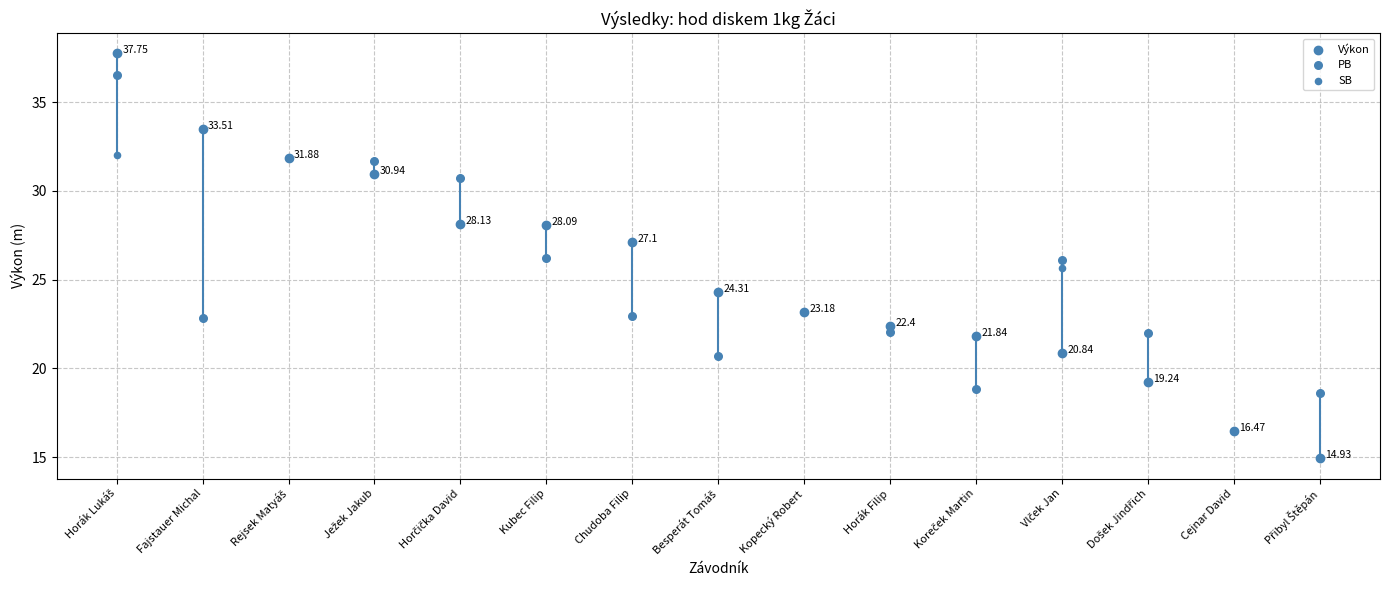

Which series reaches the minimum Y coordinate?

Výkon